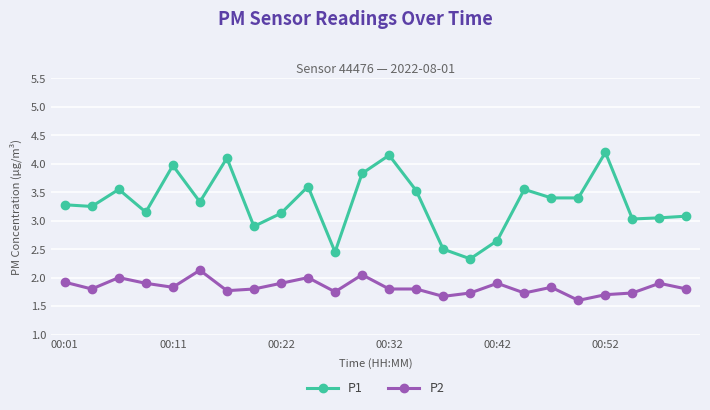

True or false: P1 and P2 cross at least once.

False